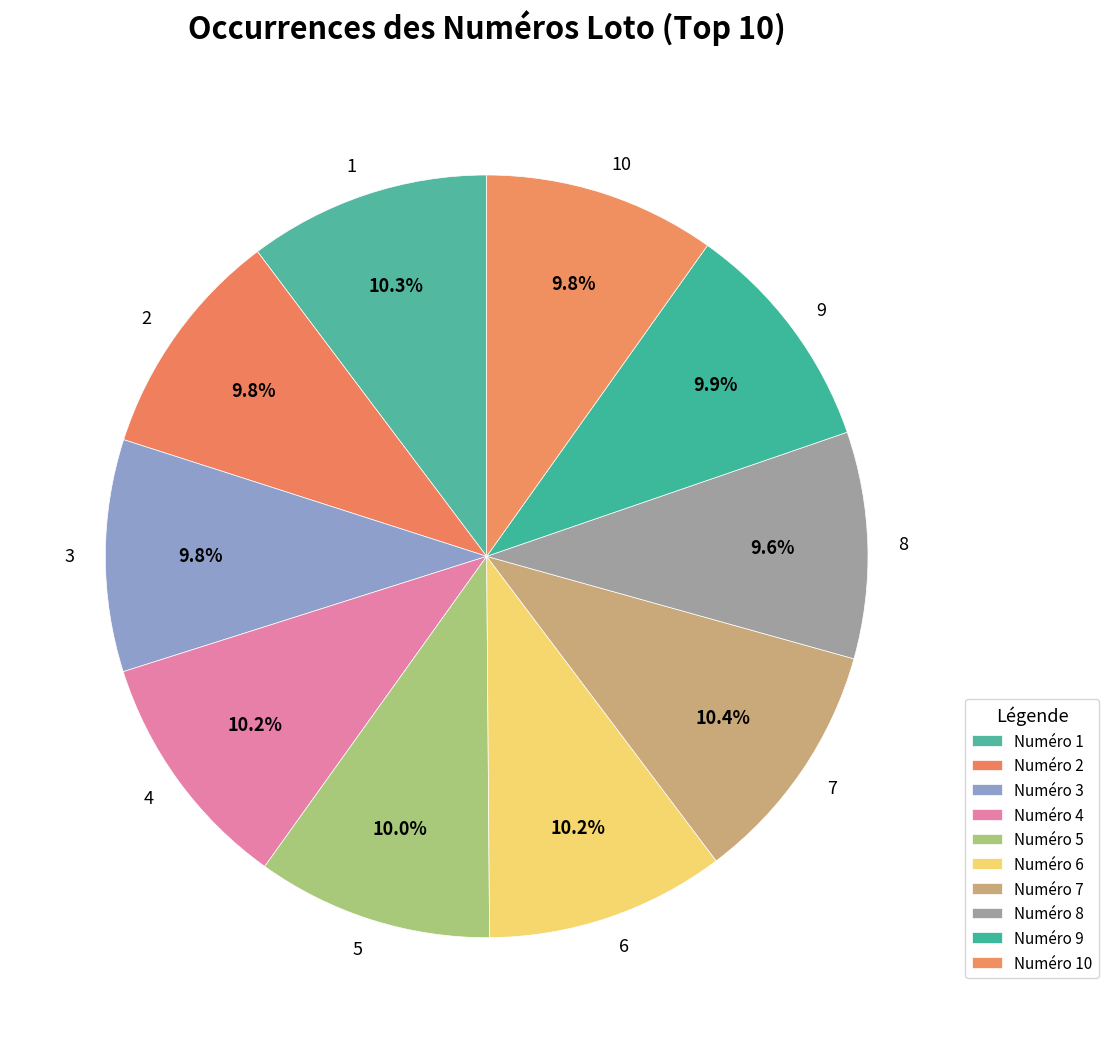

What percentage is the 1 slice, to the nearest percent?

10%